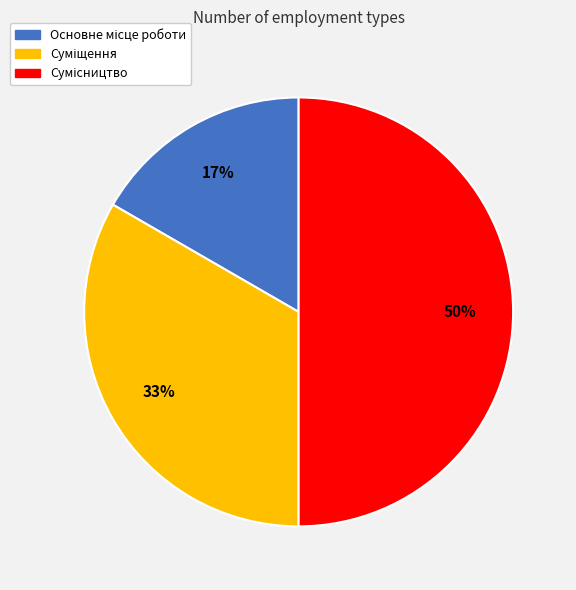

To the nearest percent, what is the difference between the largest and smallest slice percentages?

33%